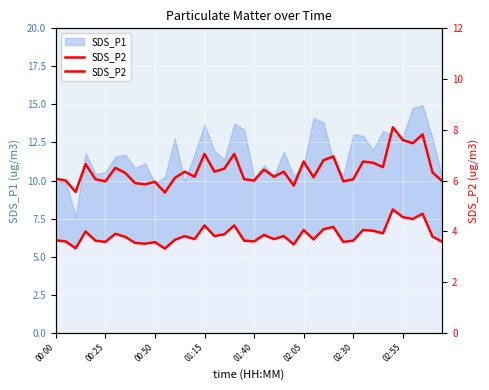

How many values are below 6?

9